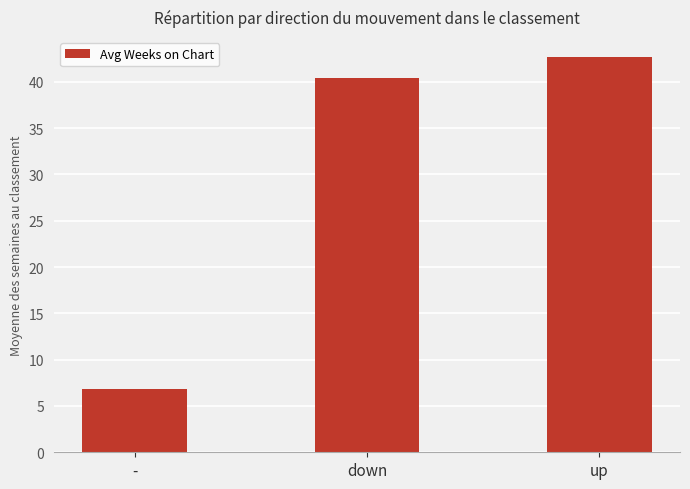

What is the maximum value shown in the chart?

42.7